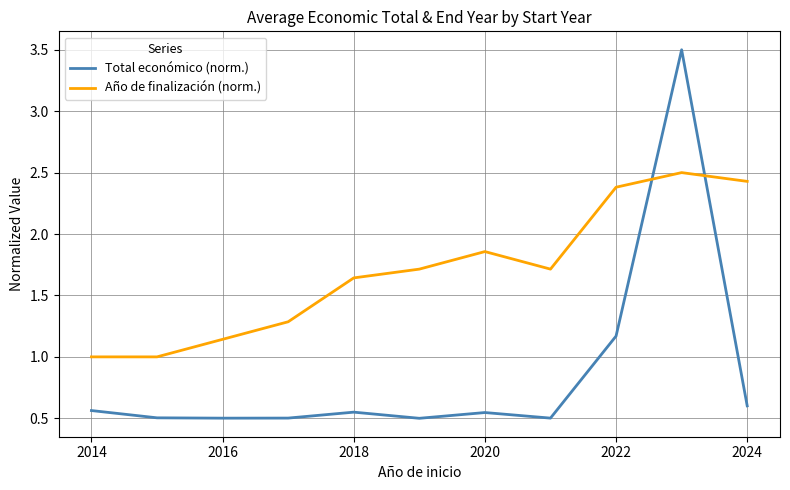

List the series in order of their peak value, highest first.

Total económico (norm.), Año de finalización (norm.)